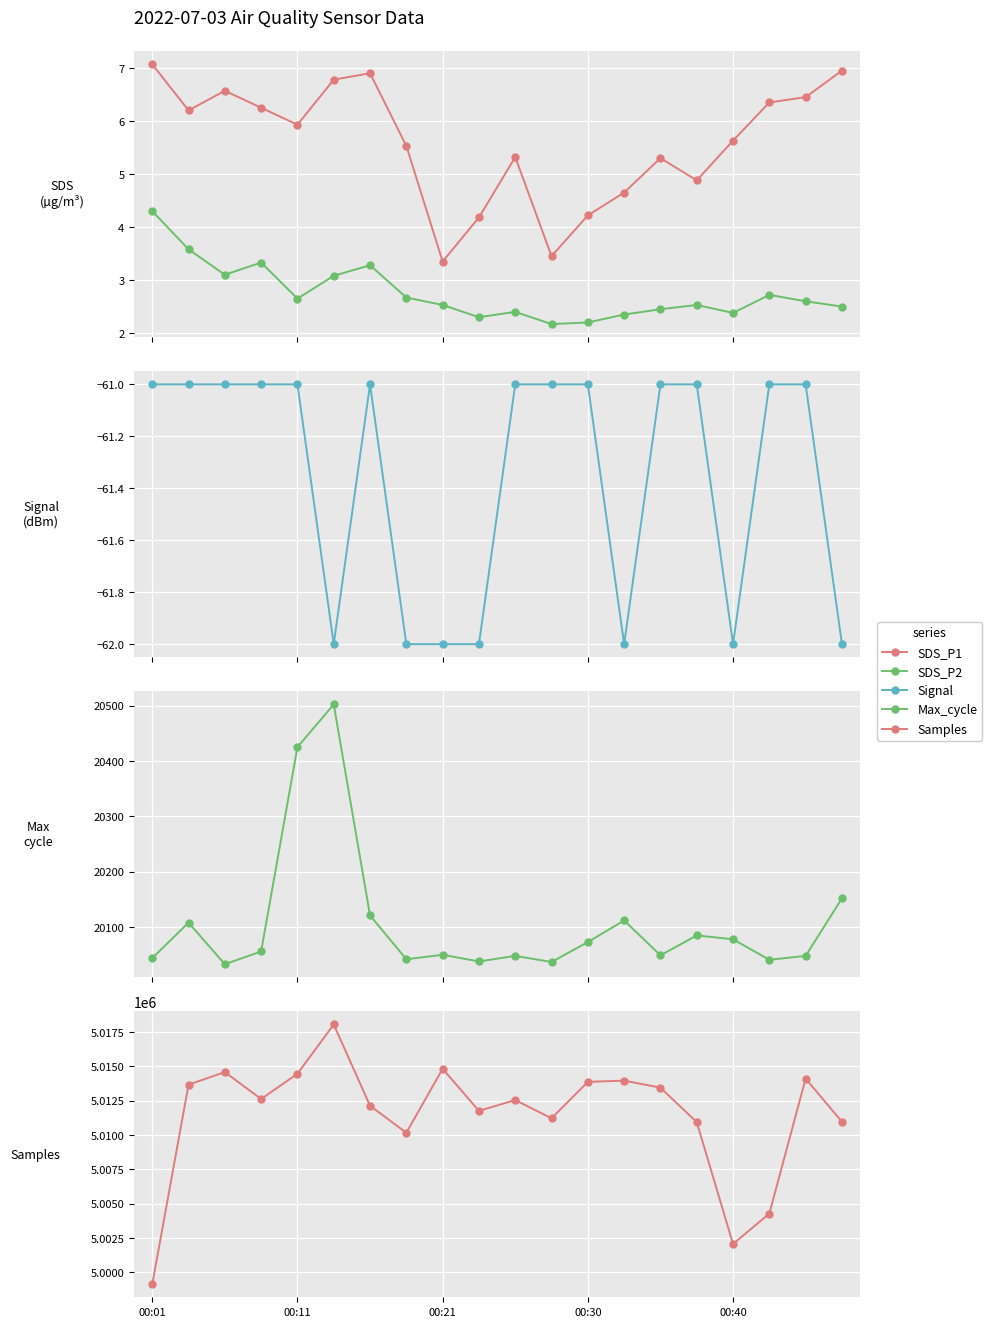

True or false: SDS_P1 and Signal intersect in this chart.

False